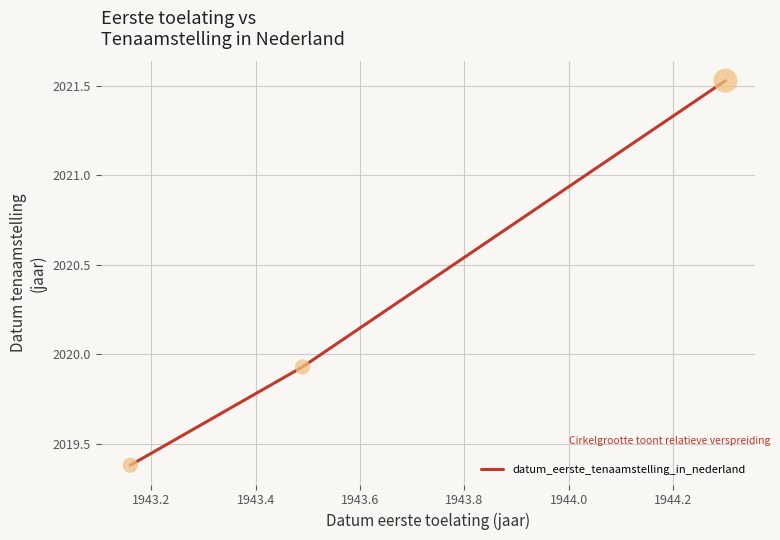

What is the sum of all values?

6060.8